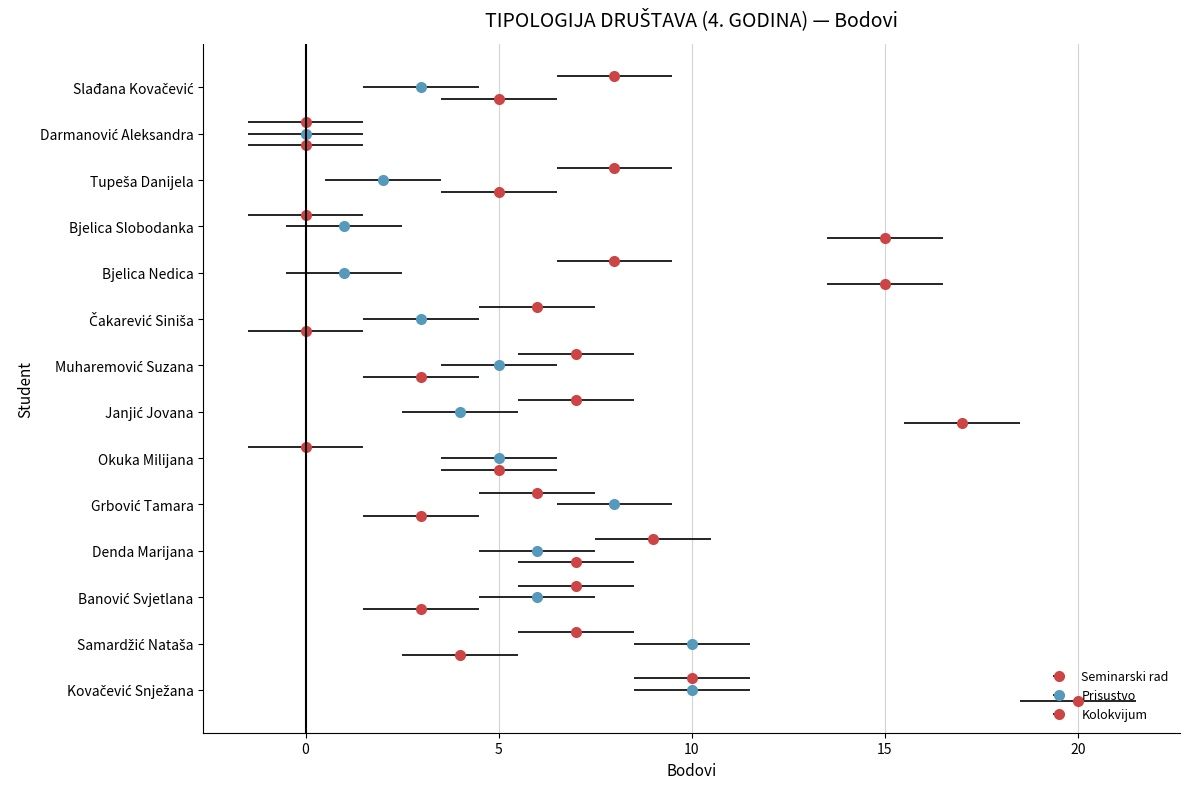

How many values in the Kolokvijum series exceed 5?

5